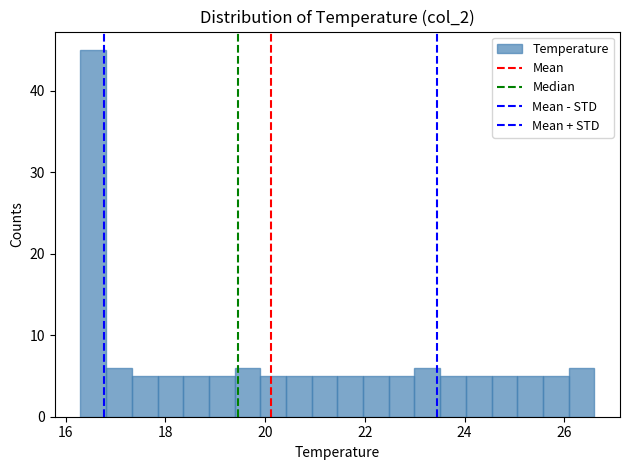

Read against the x-axis, roughly where is the centre of the tallest bar?

16.6